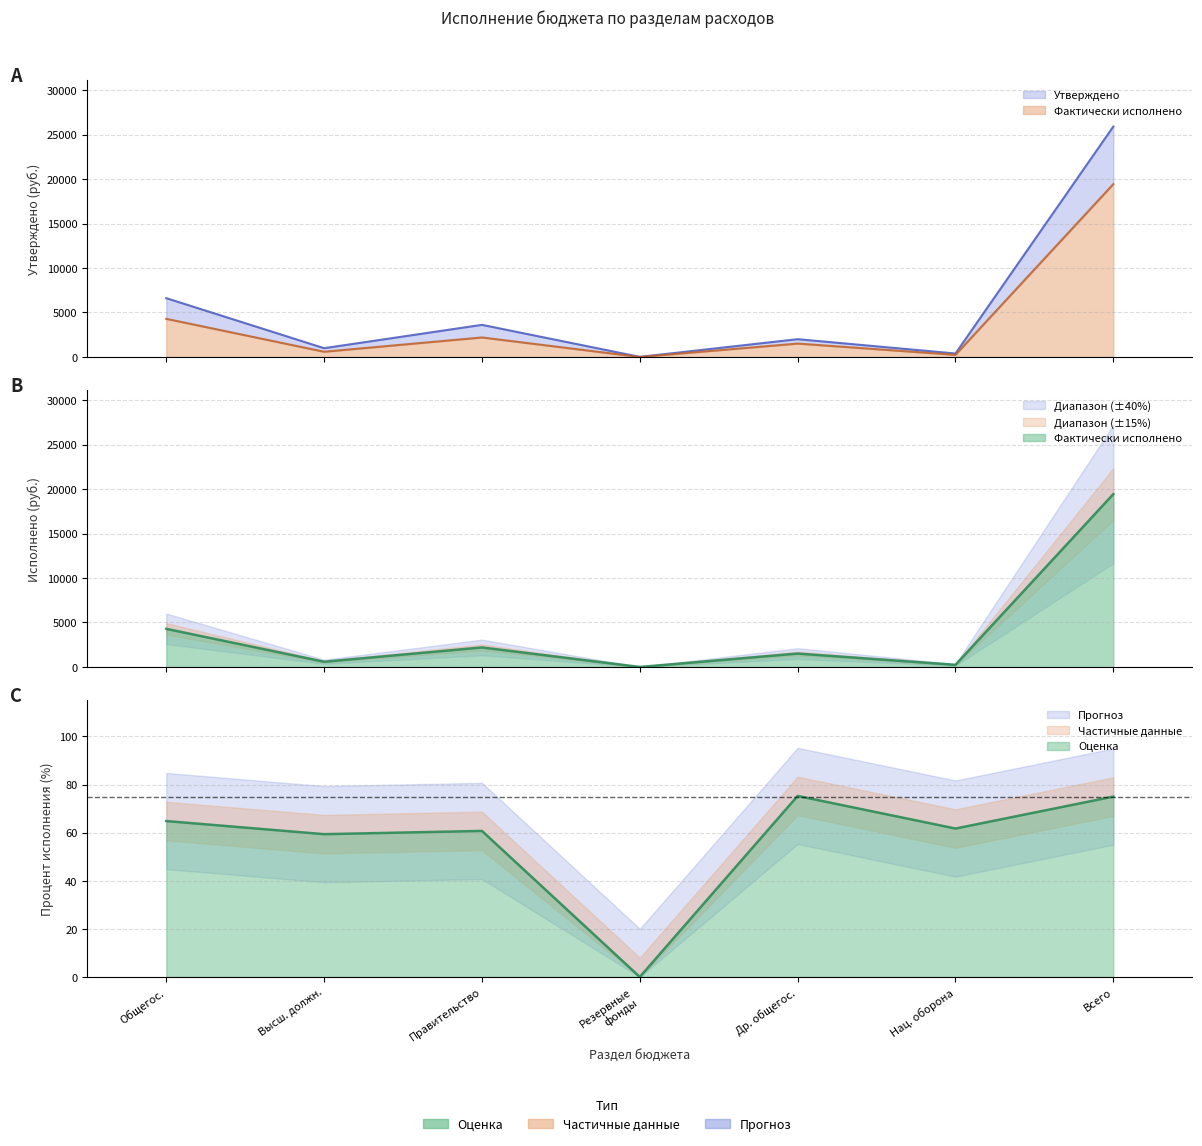

At which category is the sum across all series the highest?

Всего